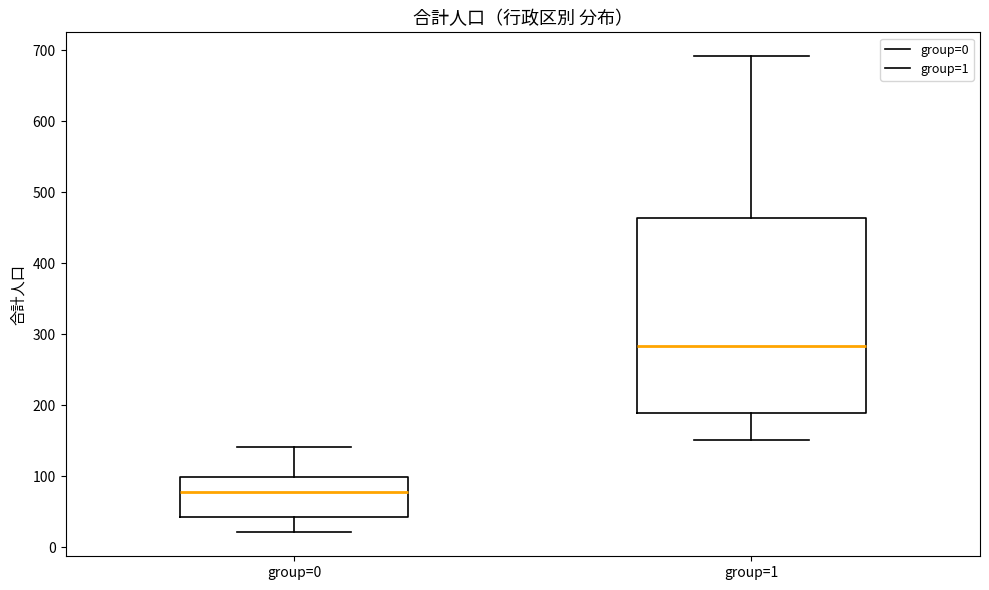

Where does the upper whisker of the box for group=1 end on the y-axis? The values are not printed on the chart, so give them approximately, as read against the axis.

690